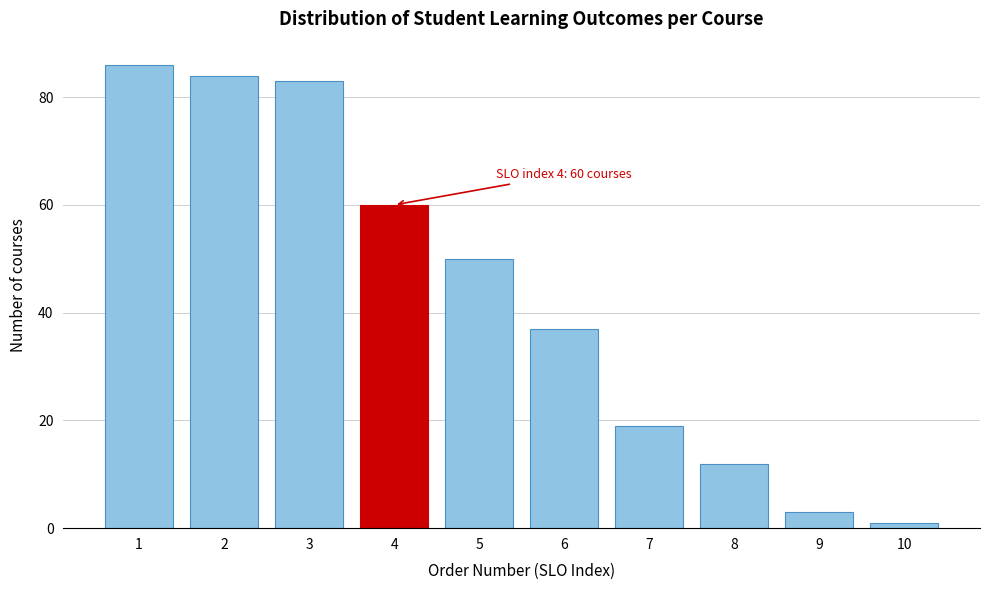

Reading left to right, what are all the values shown in this chart?

86	84	83	60	50	37	19	12	3	1